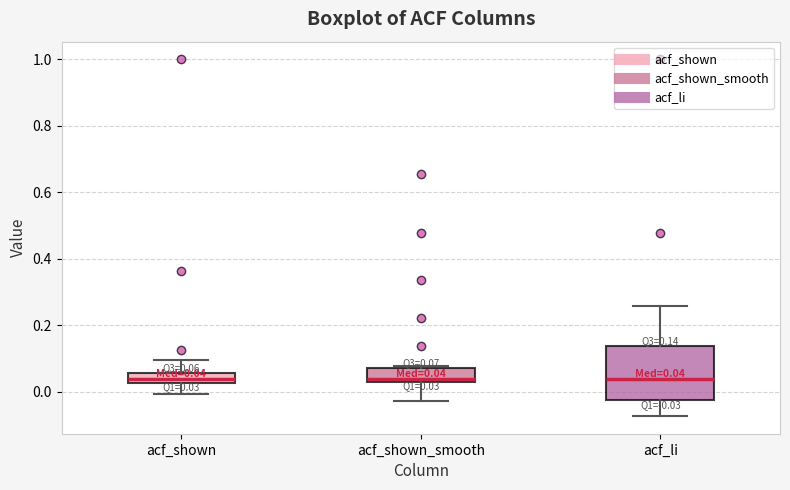

Comparing the boxes themselves (not the whiskers), which one is the tallest?

acf_li